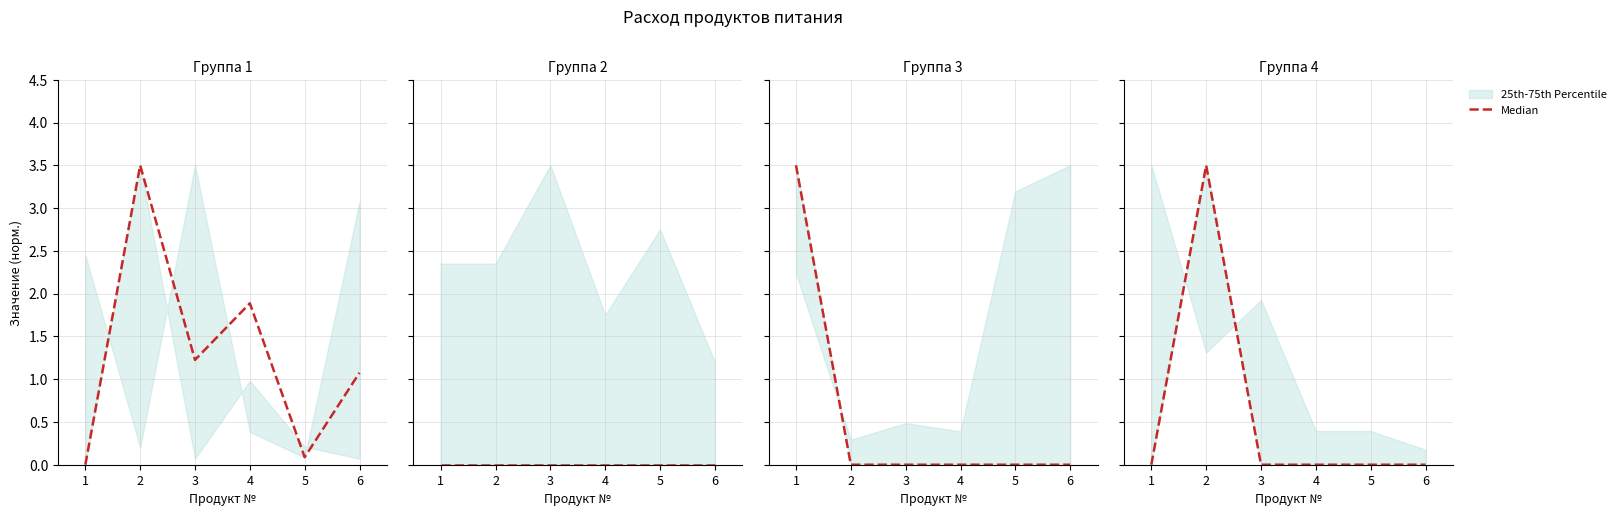

Does the chart have visible grid lines?

Yes